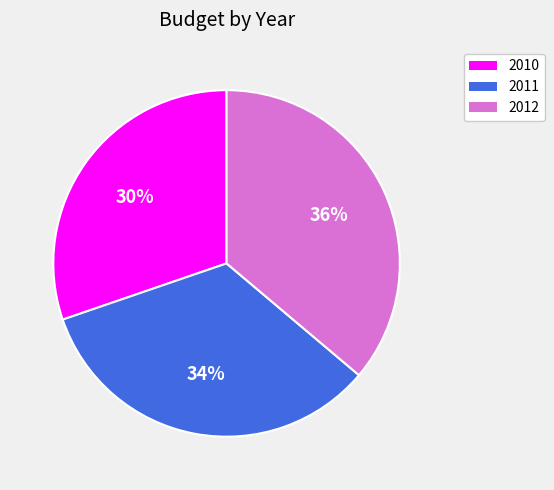

To the nearest percent, what is the average slice percentage?

33%